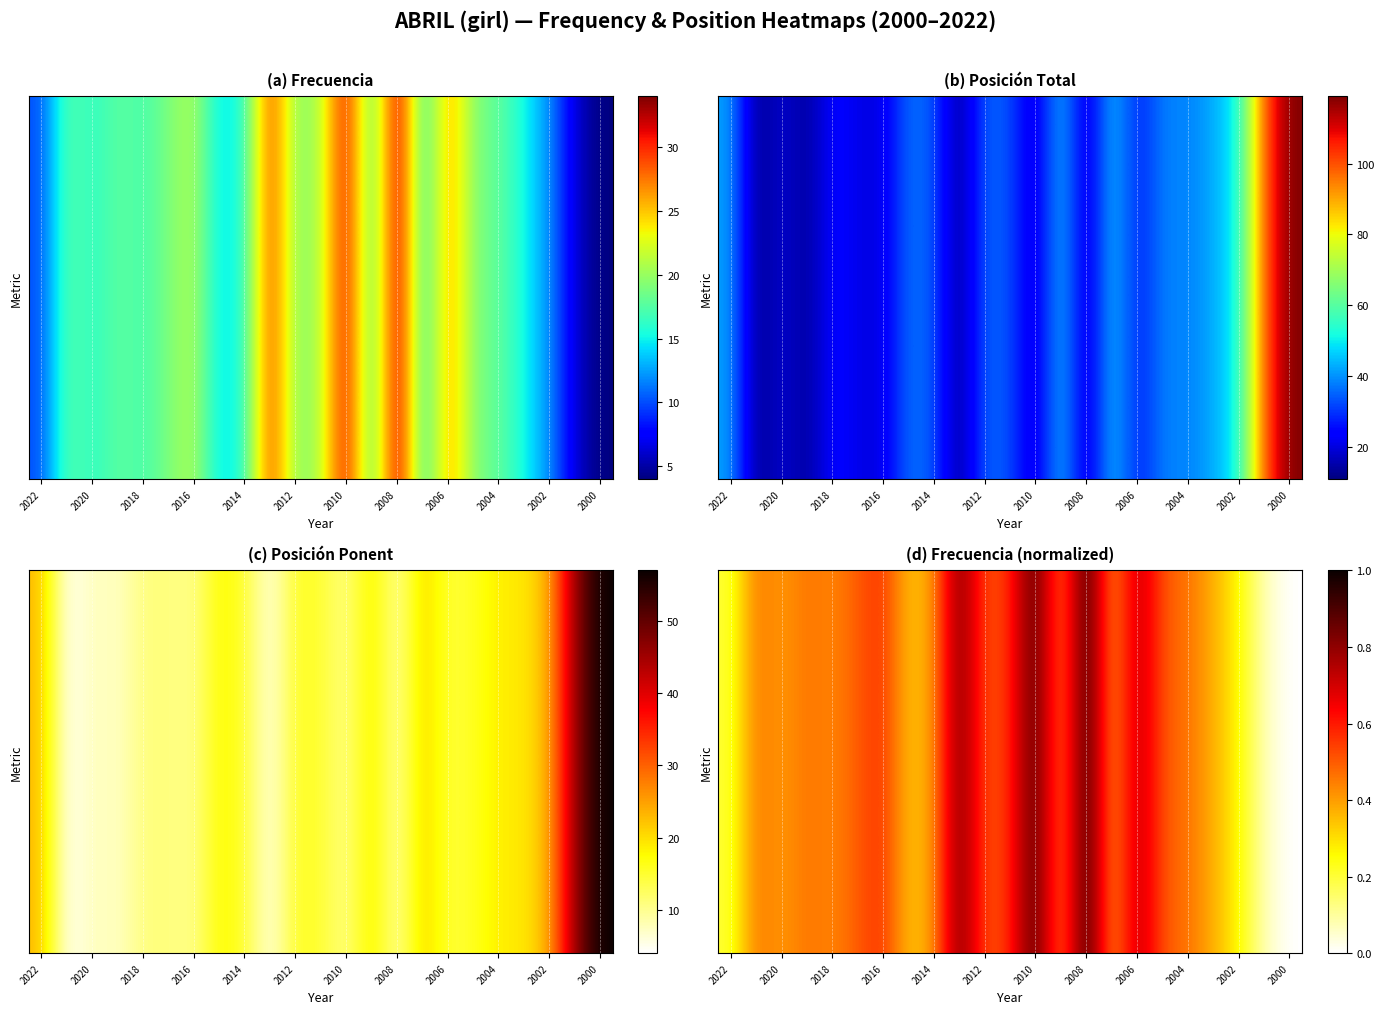

Where is the data nearest to the value 0?

2000